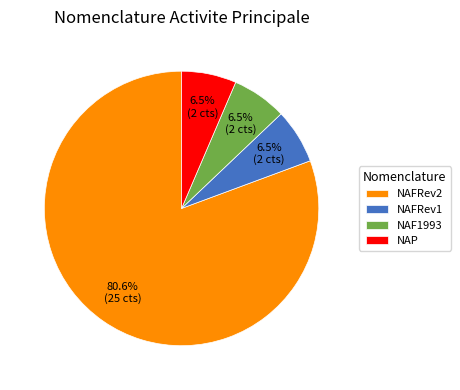

Count the number of slices in the pie.

4